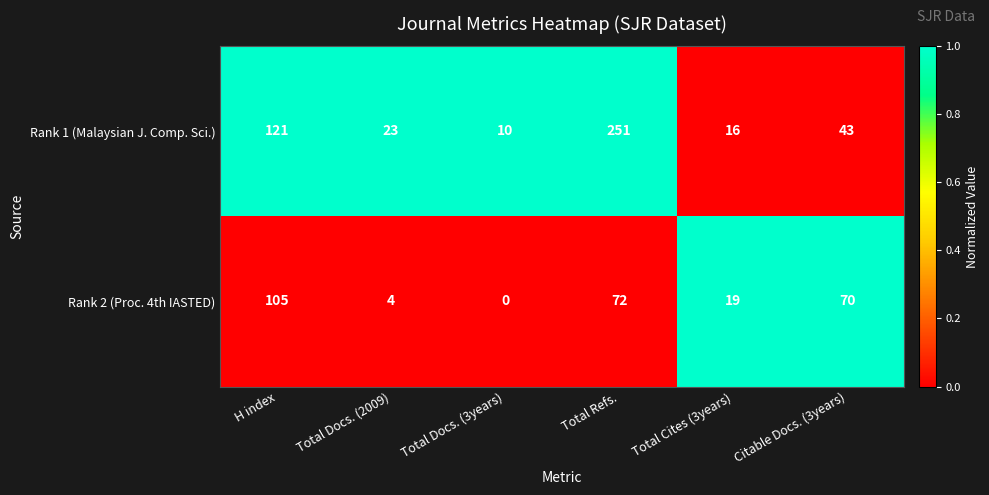

What value does the Rank 2 (Proc. 4th IASTED) series have at Citable Docs. (3years), to the nearest 50?

50